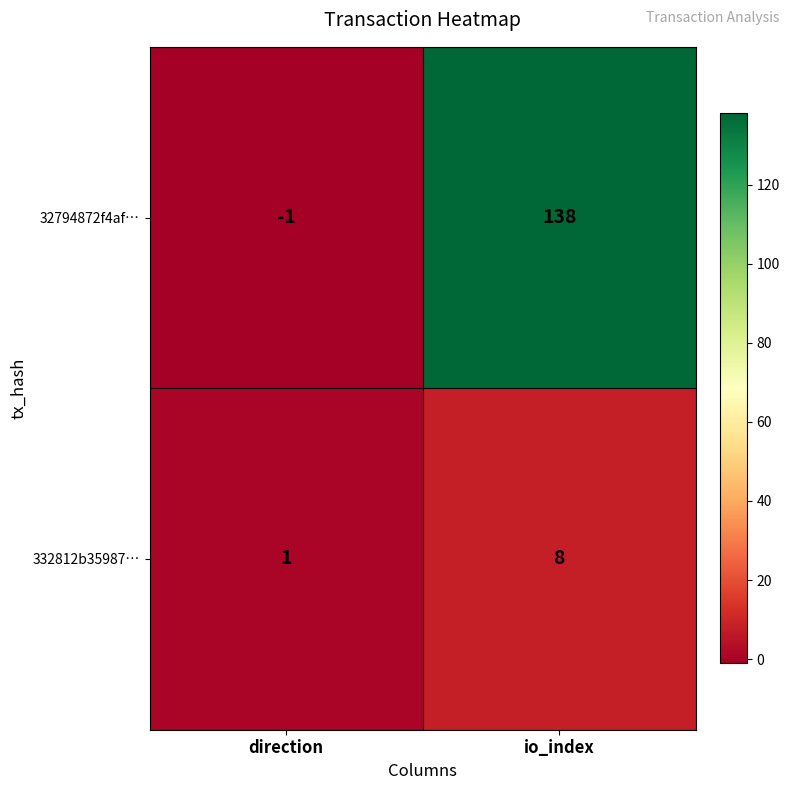

True or false: 32794872f4af… has a value of 138 at io_index.

True